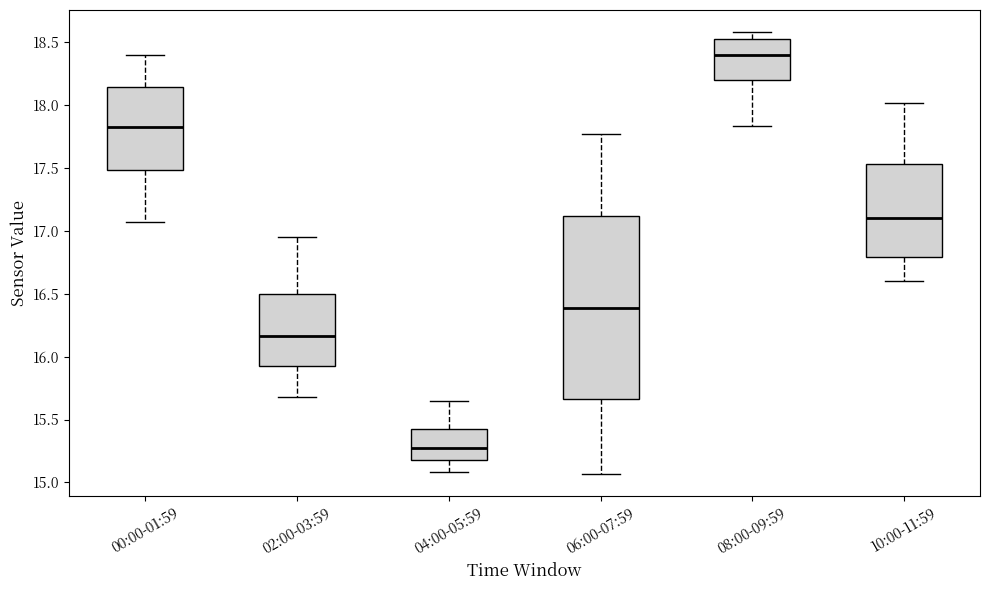

Reading left to right, read every box against the y-axis: the position of its median line, the range the box covers, and the ends of its whiskers. The values are not printed on the chart, so give them approximately, as read against the axis.

00:00-01:59: median 17.85, box 17.50 to 18.15, whiskers 17.05 to 18.40
02:00-03:59: median 16.15, box 15.90 to 16.50, whiskers 15.70 to 16.95
04:00-05:59: median 15.30, box 15.20 to 15.45, whiskers 15.10 to 15.65
06:00-07:59: median 16.40, box 15.65 to 17.10, whiskers 15.05 to 17.75
08:00-09:59: median 18.40, box 18.20 to 18.50, whiskers 17.85 to 18.60
10:00-11:59: median 17.10, box 16.80 to 17.55, whiskers 16.60 to 18.00